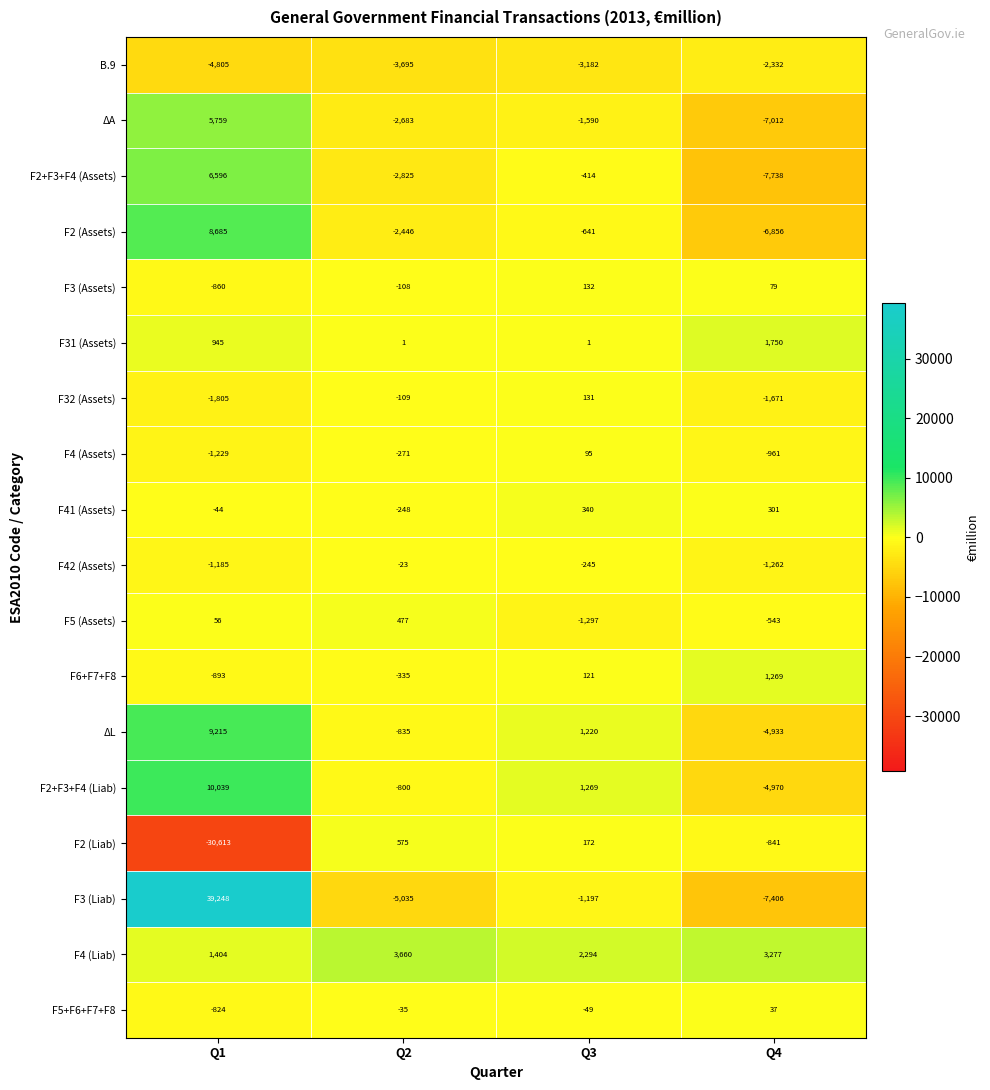

At which category is the sum across all series the highest?

Q1